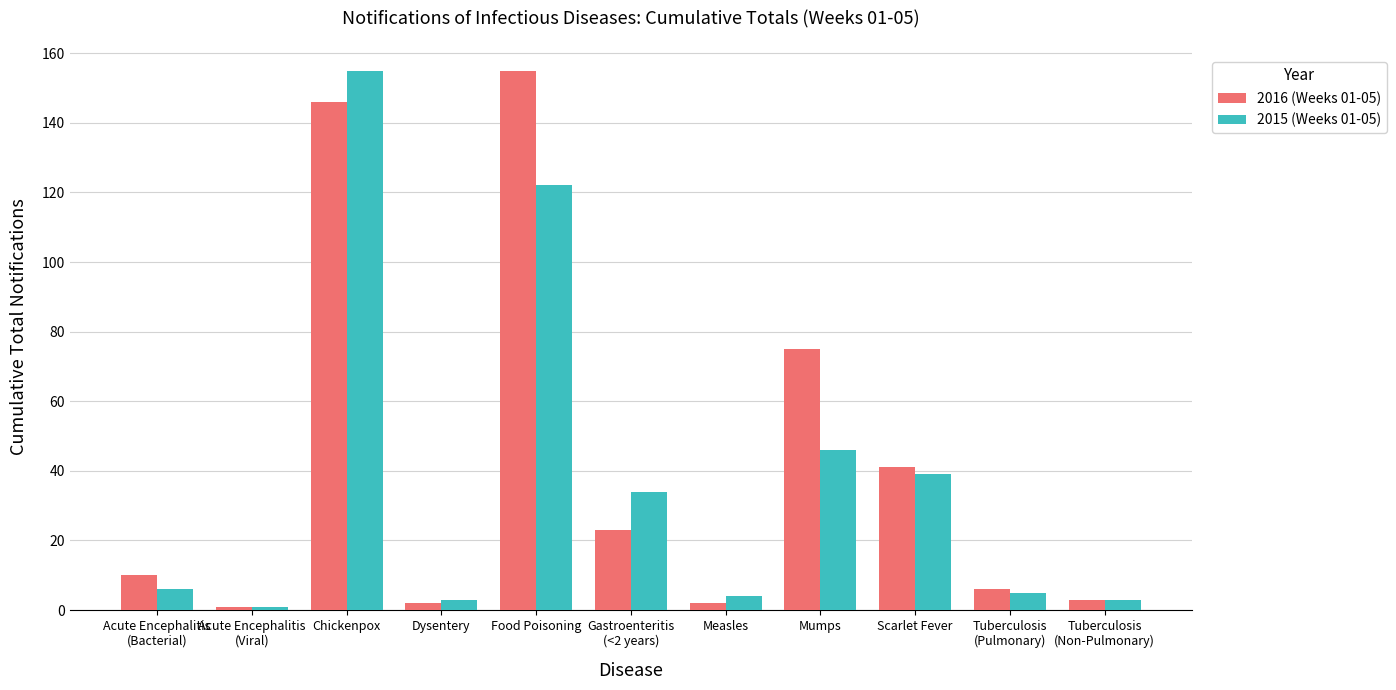

At how many categories does at least one series exceed 108?

2